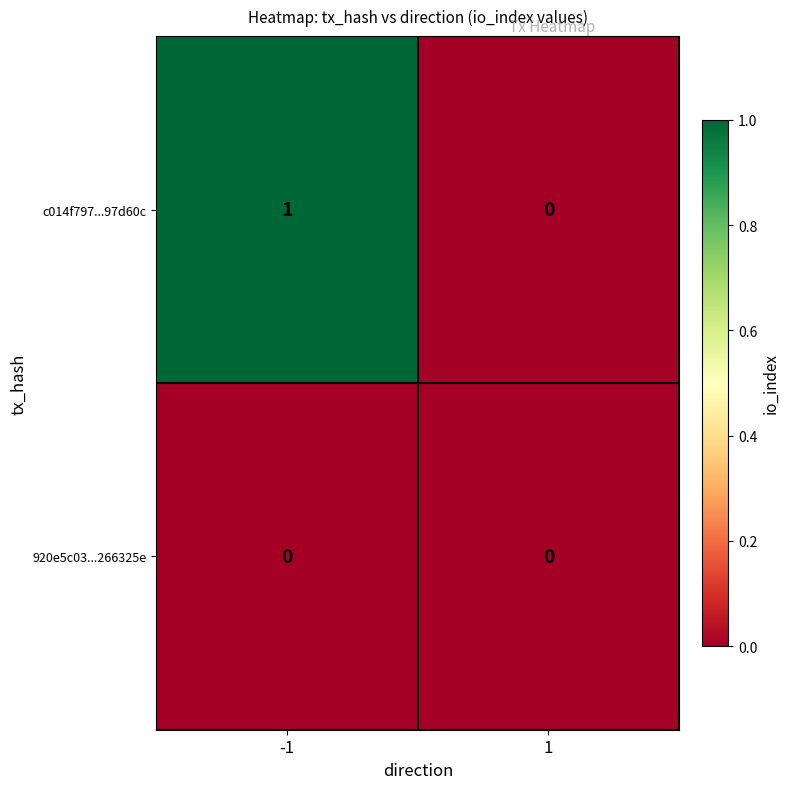

Is the value of c014f797...97d60c at -1 greater than the value of 920e5c03...266325e at 1?

Yes